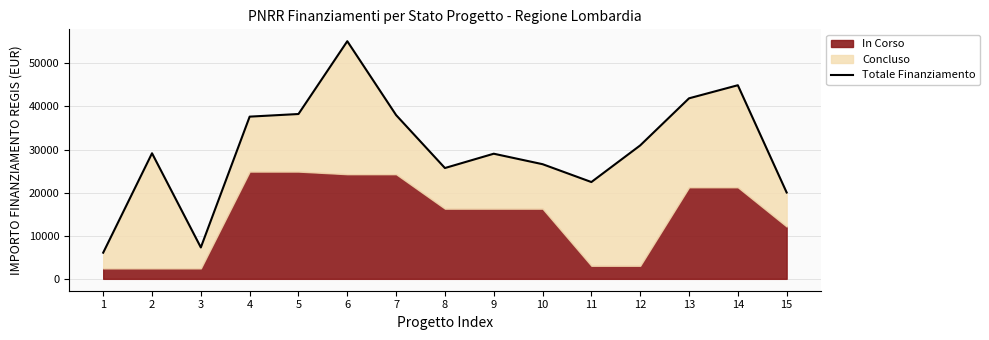

List the labels in order of value, largest first.

6, 14, 13, 5, 7, 4, 12, 2, 9, 10, 8, 11, 15, 3, 1